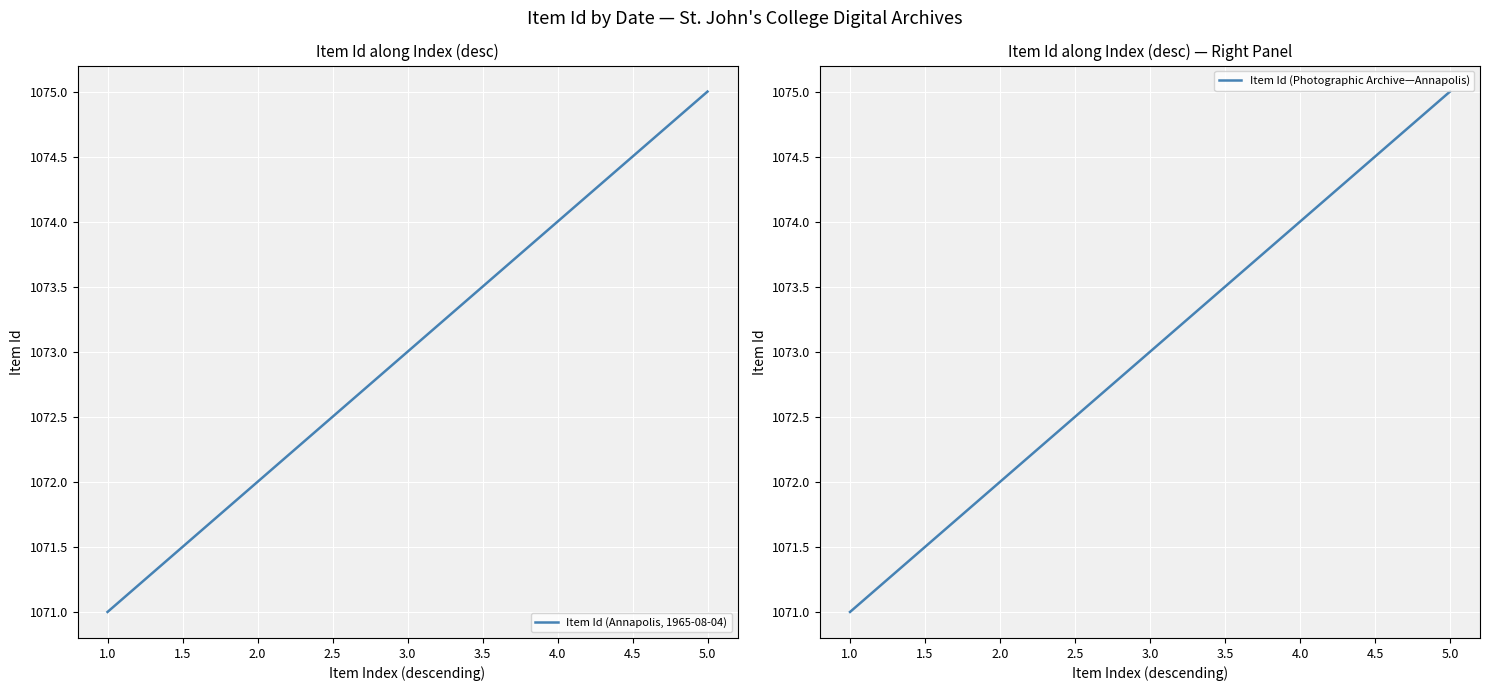

Is it true that Item Id (Photographic Archive—Annapolis) equals 270 at 5.0?

False